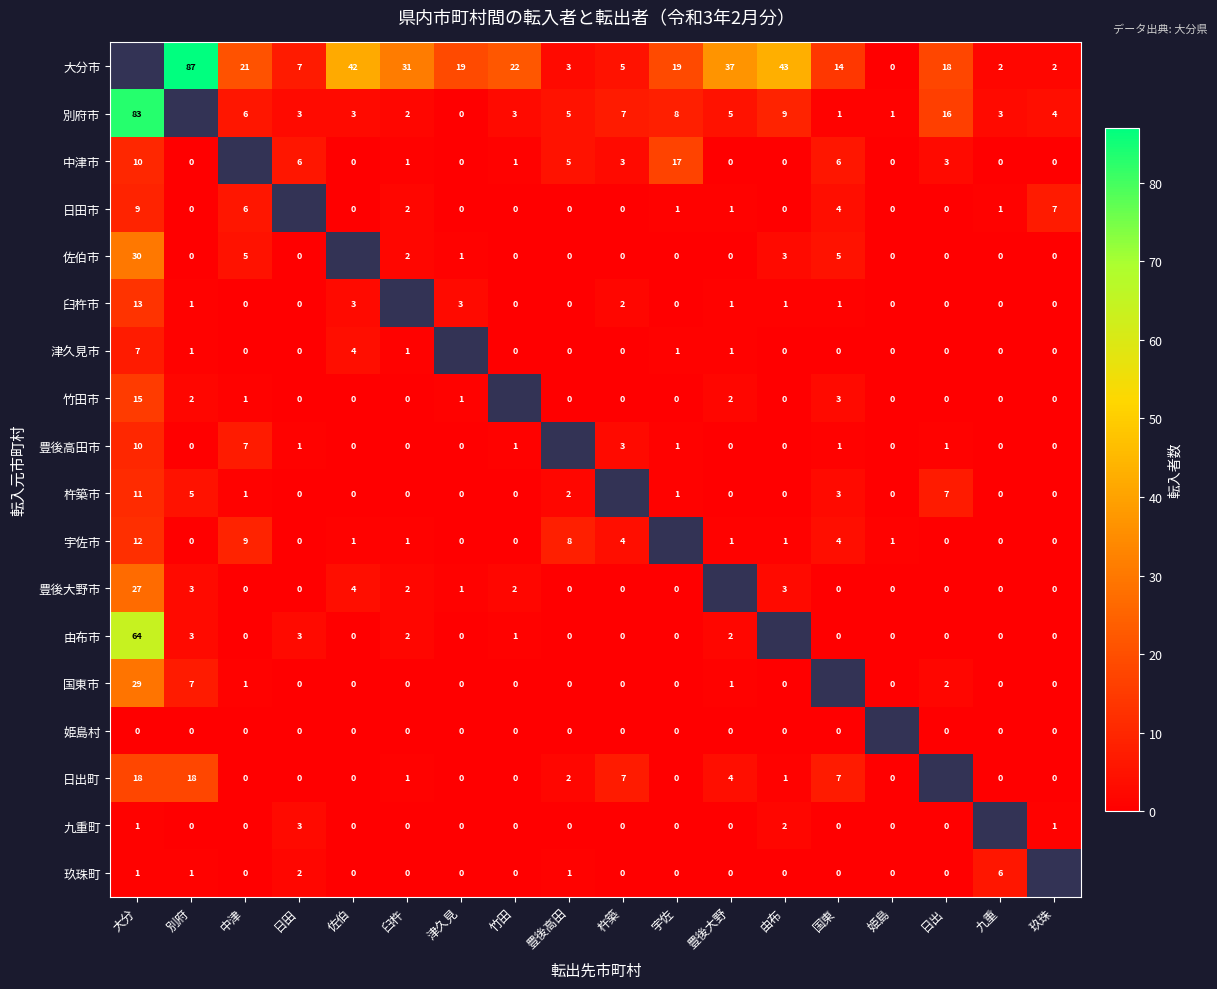

Which label corresponds to the largest value in the chart?

別府